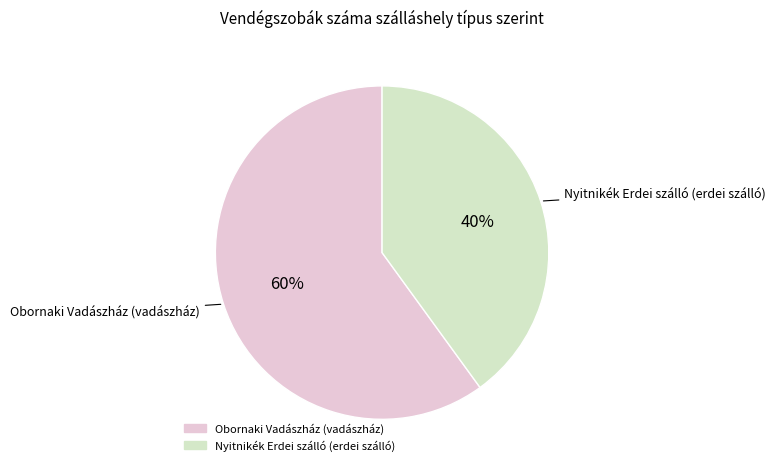

Is there any slice that represents more than half of the pie?

Yes